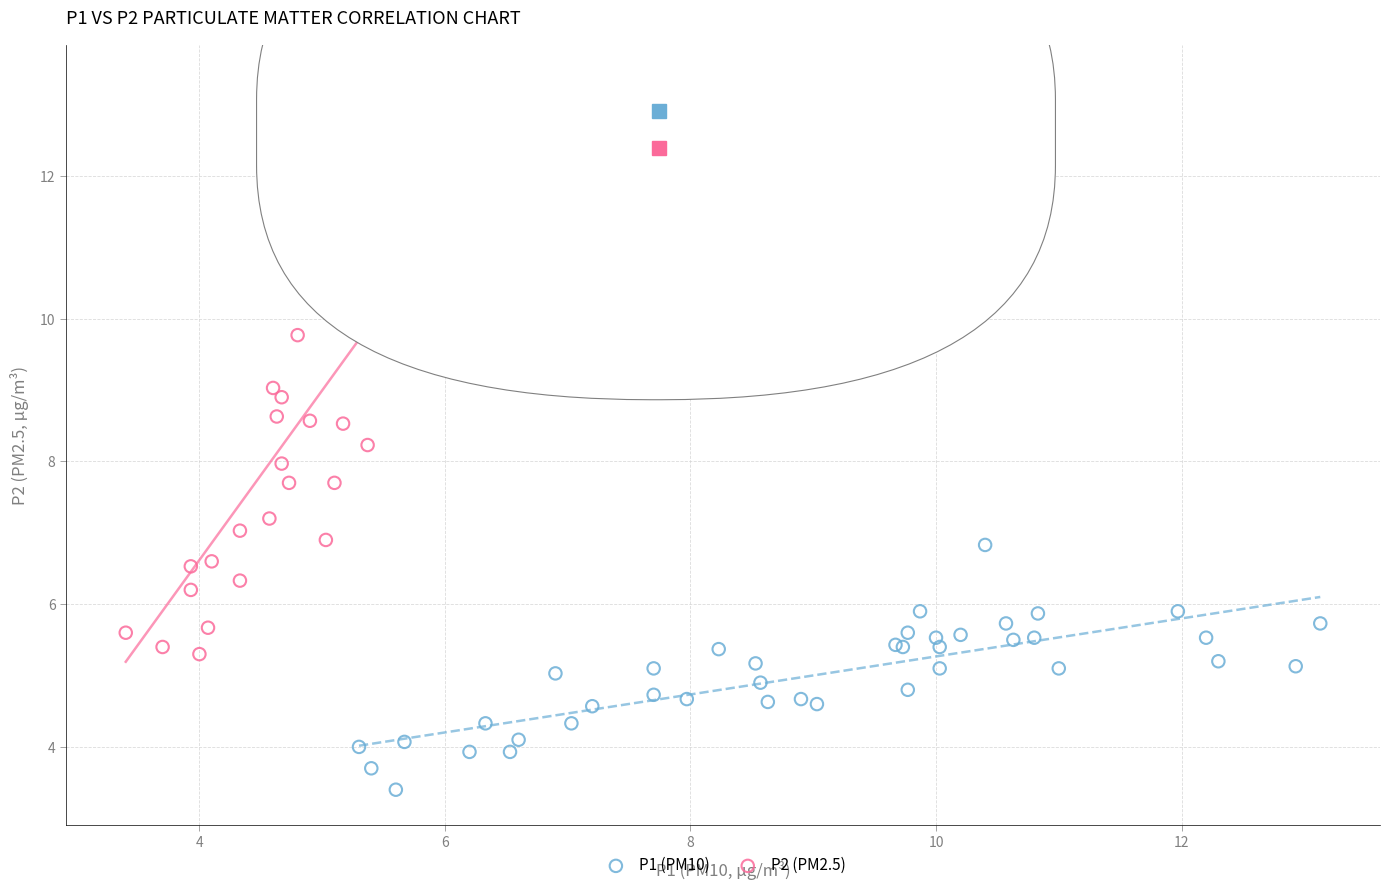

Which series contains the highest Y value?

P2 (PM2.5)